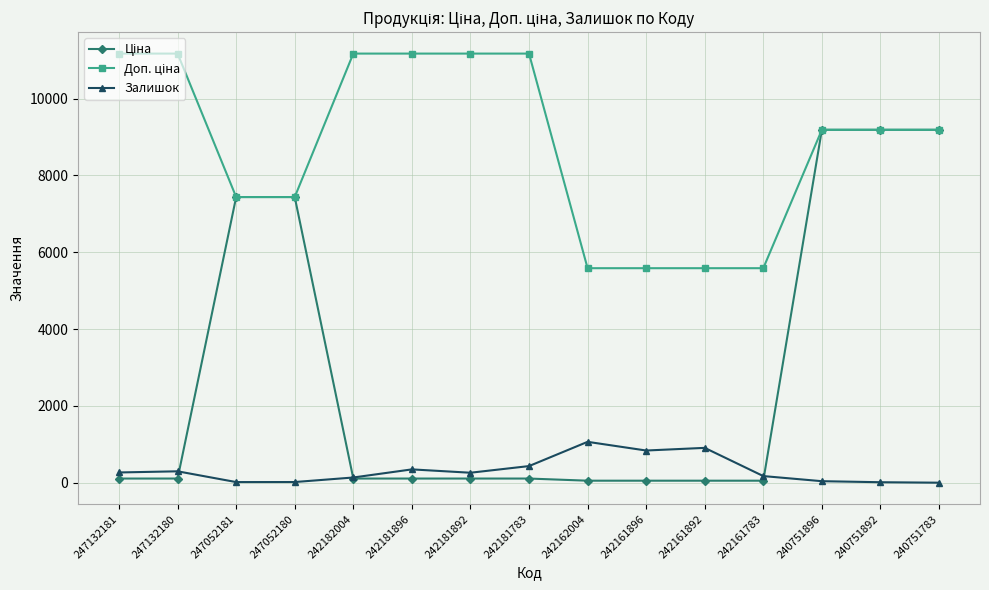

What is the greatest value displayed?

11169.0